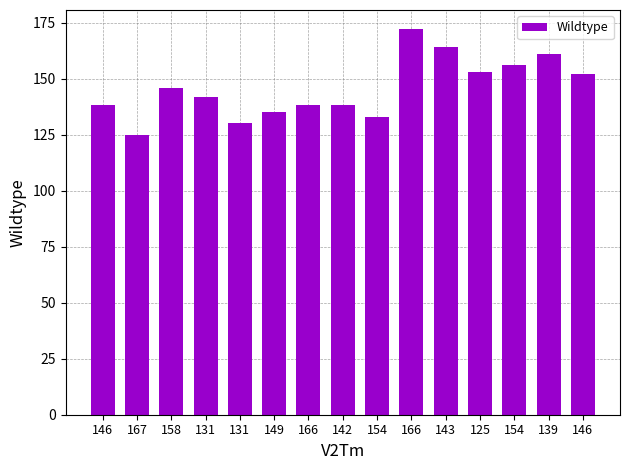

At which label does the data first exceed 142?

158